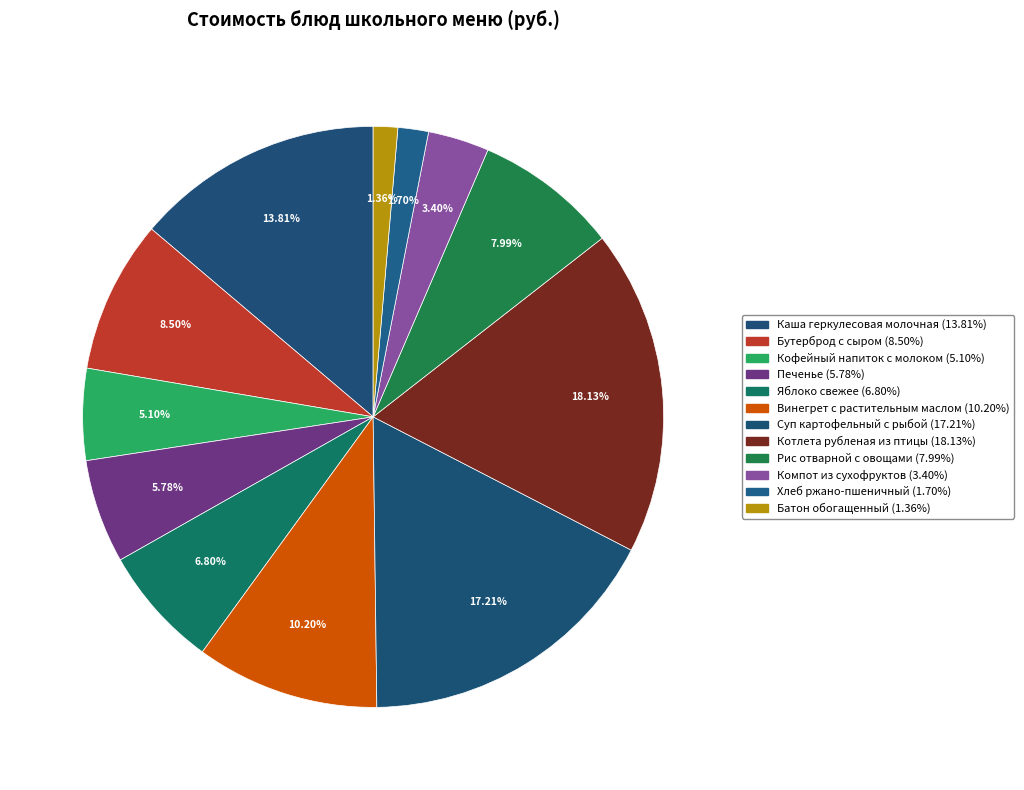

Is it true that Каша геркулесовая молочная is 3% of the pie?

False